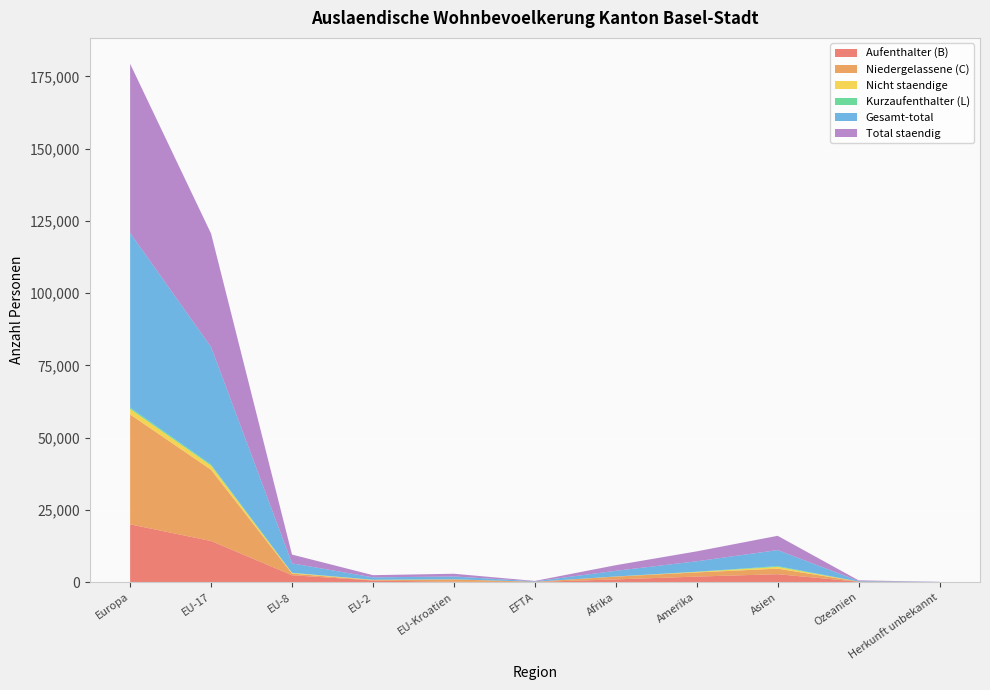

Reading left to right, transcribe all the data shown in this chart.

Aufenthalter (B): 20000	14239	2403	577	127	70	954	1932	2756	153	22
Niedergelassene (C): 38014	24655	560	141	816	65	973	1442	1917	48	18
Nicht staendige: 1909	1430	211	82	39	6	30	178	619	7	1
Kurzaufenthalter (L): 487	349	78	34	1	3	9	59	260	3	0
Gesamt-total: 60410	40673	3252	834	983	144	1966	3611	5552	211	41
Total staendig: 58501	39243	3041	752	944	138	1936	3433	4933	204	40